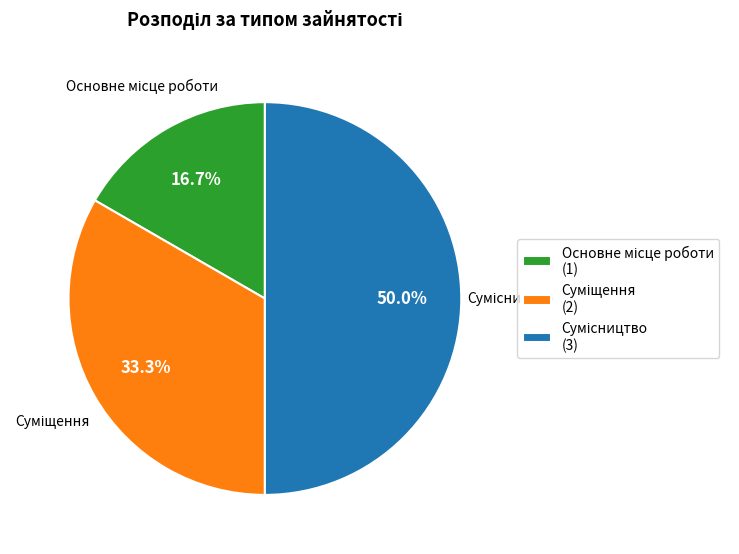

Does any single category account for the majority?

No